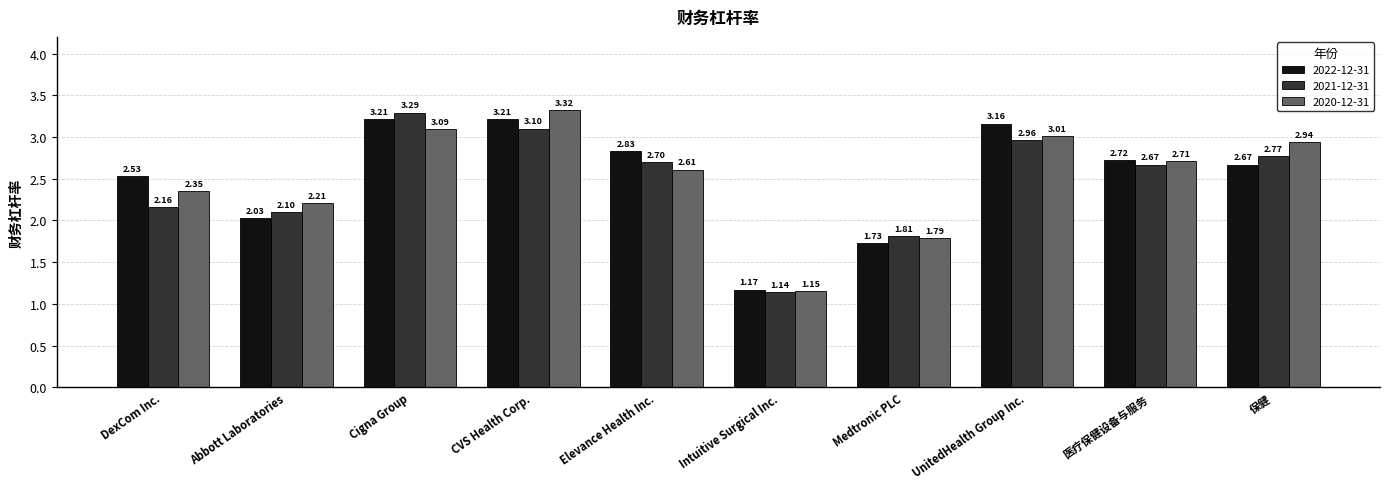

Which label corresponds to the largest value in the chart?

CVS Health Corp.